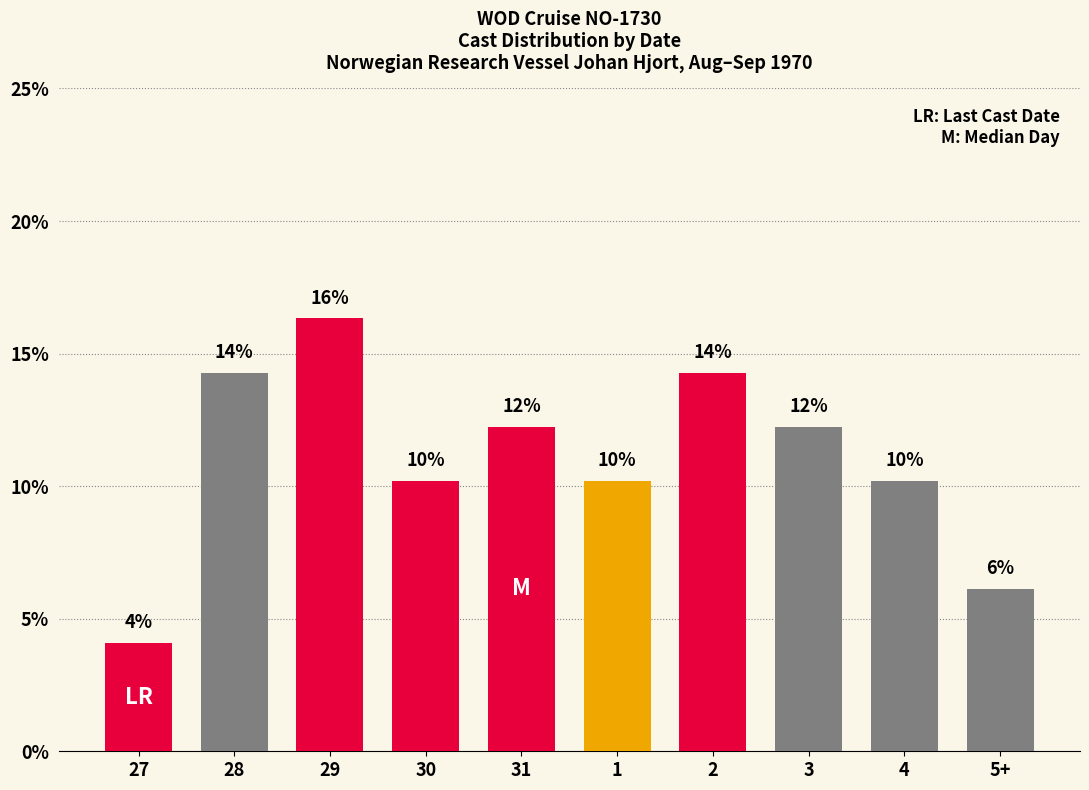

How many bars are there in total?

10